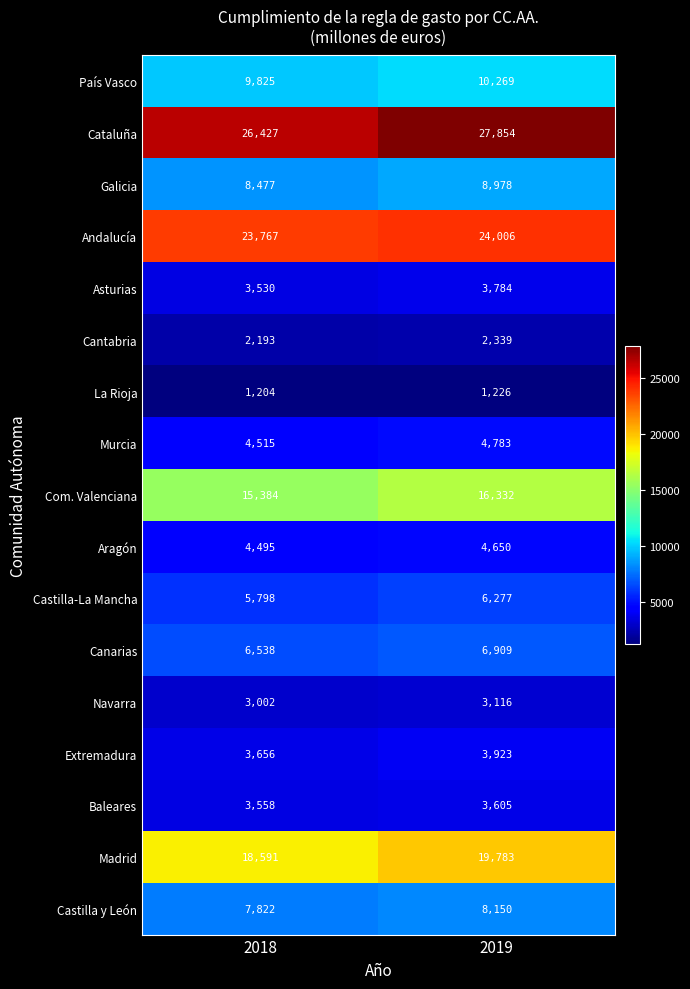

At which label does Aragón reach its peak?

2019